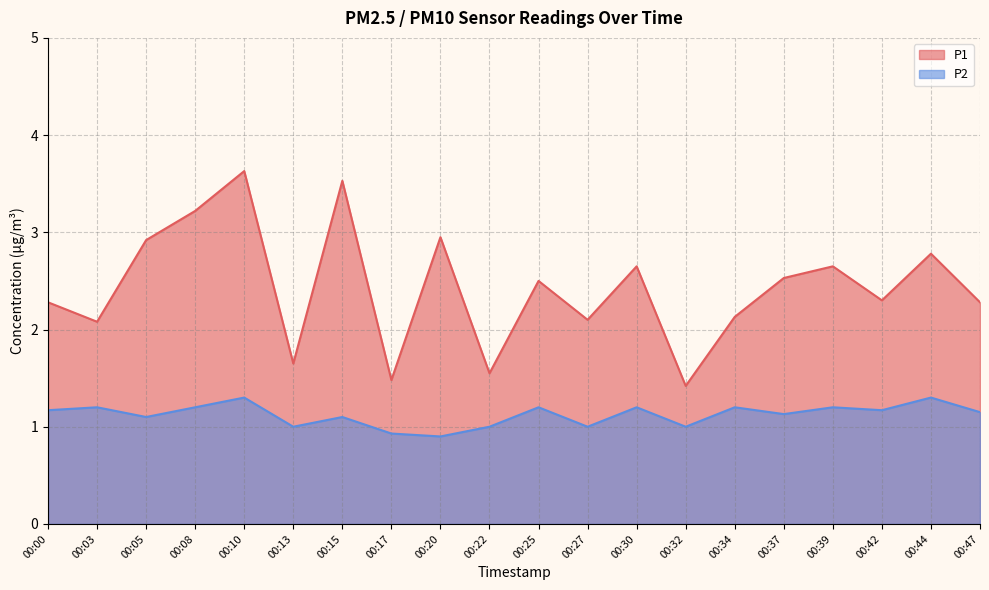

What is the smallest value displayed?

0.9